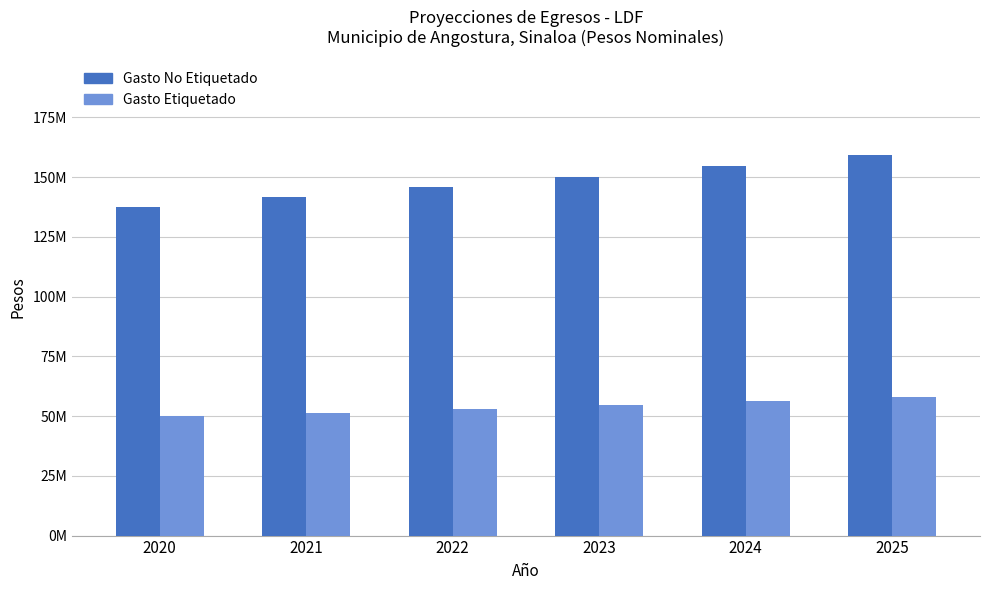

What are all the series names shown in the legend?

Gasto No Etiquetado, Gasto Etiquetado